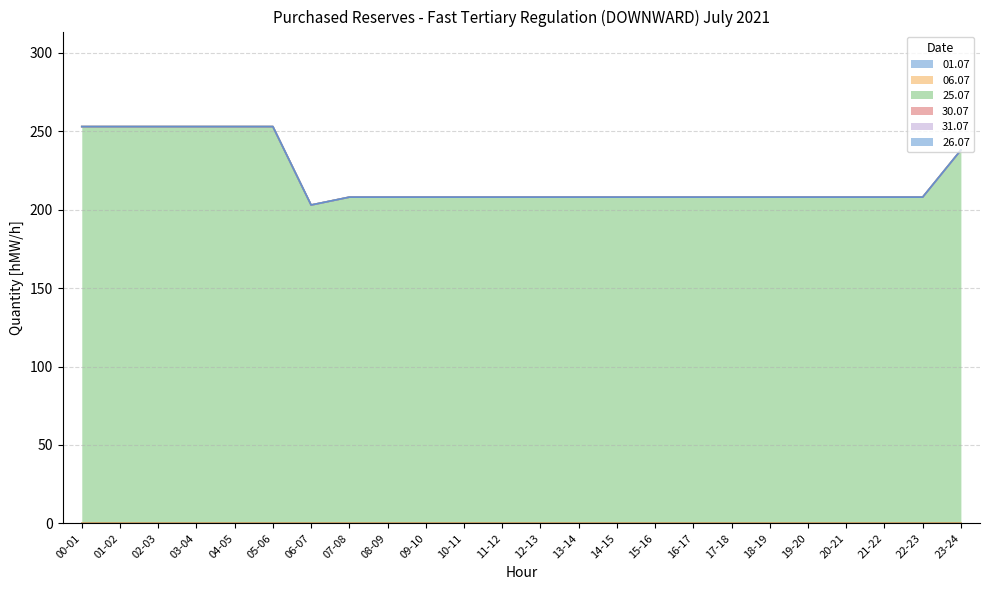

How many lines are shown in the chart?

6